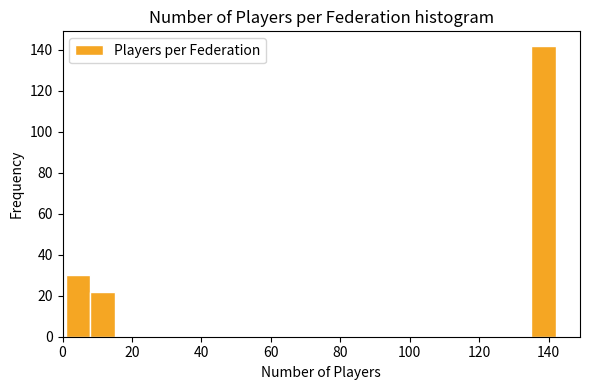

Around what value on the x-axis is the tallest bar? Give the approximate position of its centre, as read against the axis.

138